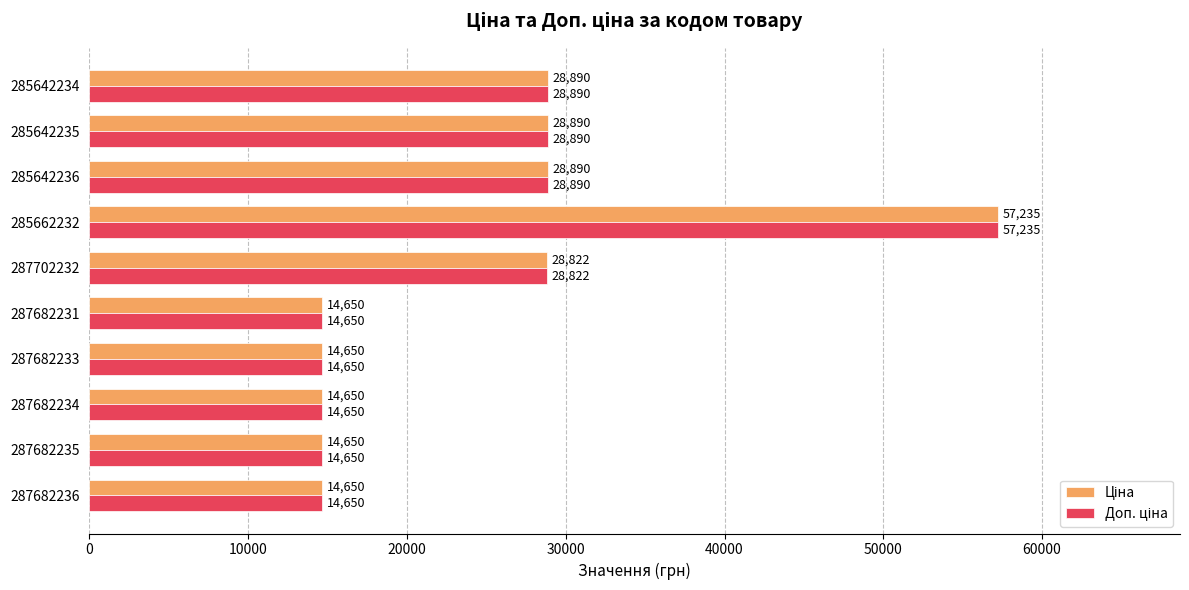

What is the smallest value displayed?

14649.6